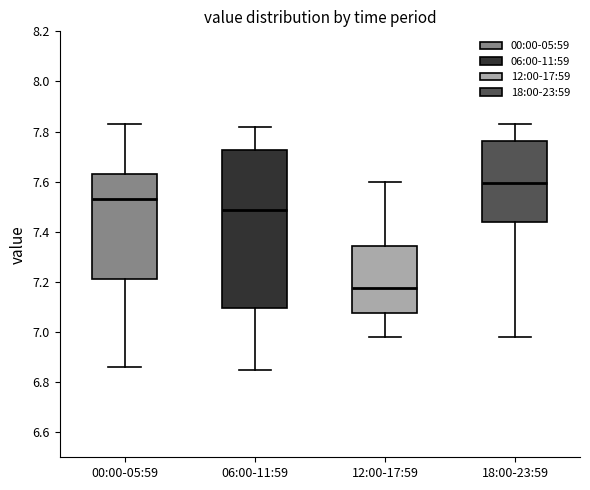

Reading left to right, read every box against the y-axis: the position of its median line, the range the box covers, and the ends of its whiskers. The values are not printed on the chart, so give them approximately, as read against the axis.

00:00-05:59: median 7.54, box 7.22 to 7.64, whiskers 6.86 to 7.84
06:00-11:59: median 7.48, box 7.10 to 7.72, whiskers 6.86 to 7.82
12:00-17:59: median 7.18, box 7.08 to 7.34, whiskers 6.98 to 7.60
18:00-23:59: median 7.60, box 7.44 to 7.76, whiskers 6.98 to 7.84